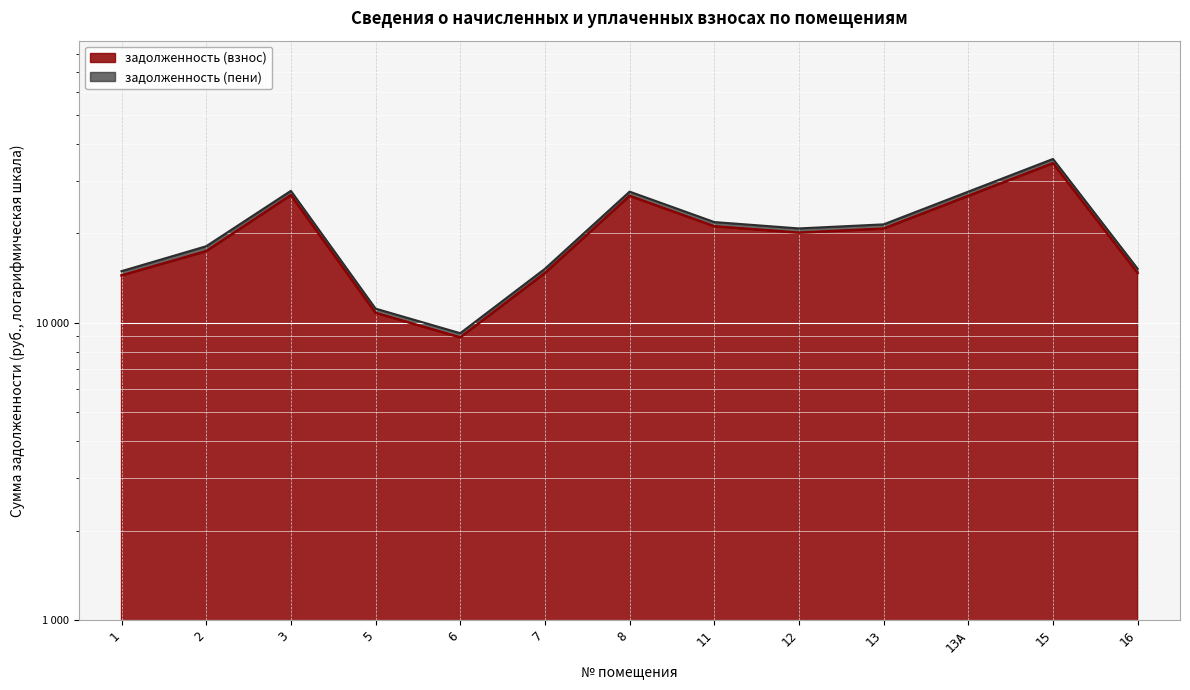

Reading left to right, list all the values displayed in this chart.

задолженность (взнос): 14440.7	17423.9	26902.4	10803.8	8932.0	14708.2	26742.0	21126.2	20109.9	20751.7	26742.0	34443.8	14708.2
задолженность (пени): 14920.2	18098.8	27795.8	11162.6	9228.5	15196.6	27630.0	21827.8	20777.7	21440.8	27630.0	35587.5	15196.6